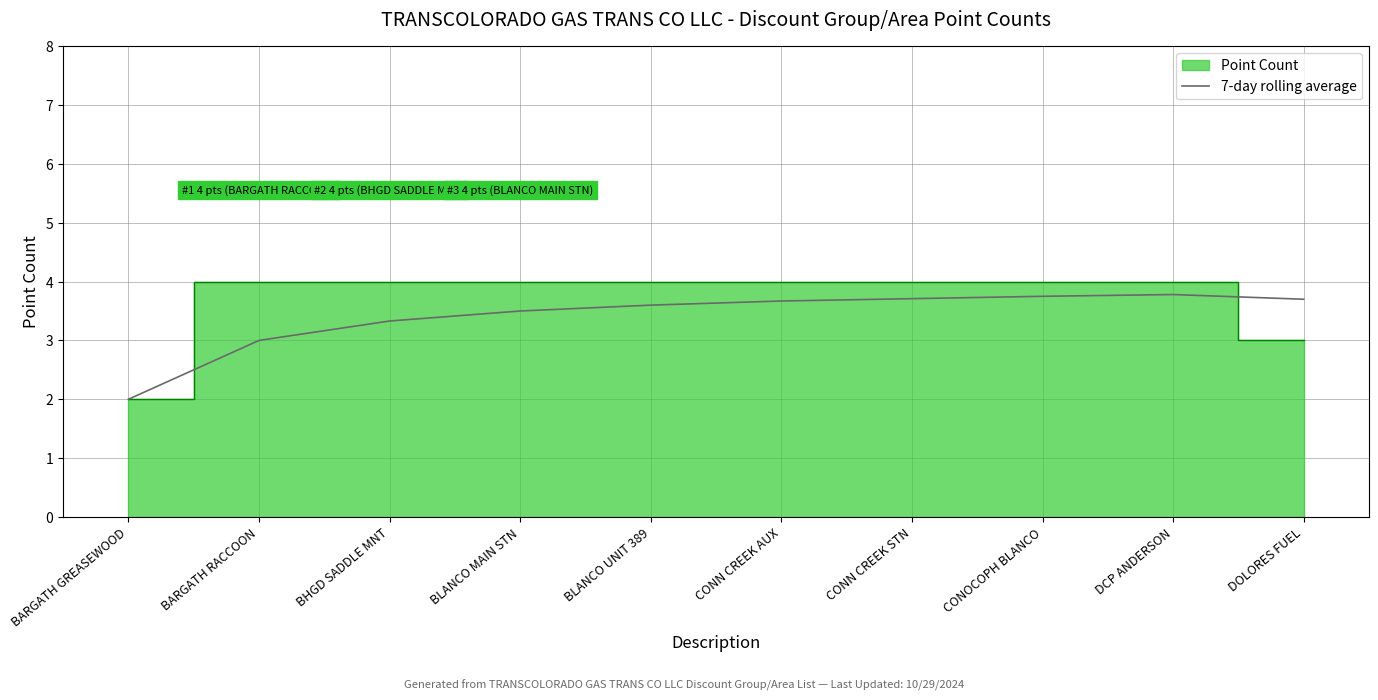

The value at BARGATH RACCOON is 3.0. True or false?

True